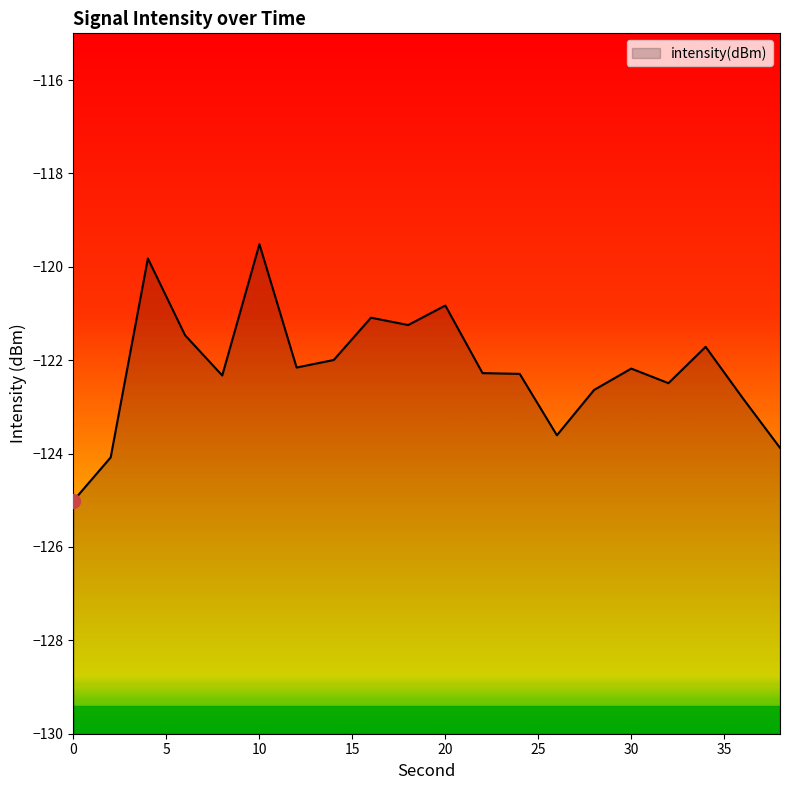

Does the chart have visible grid lines?

No